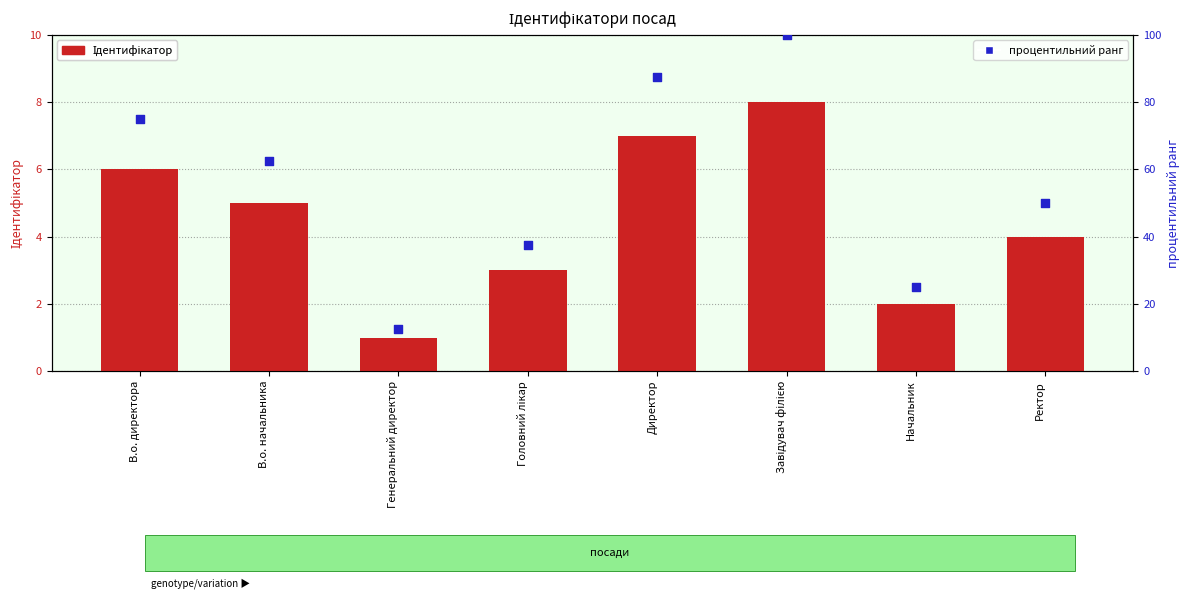

Which series has the largest Y range (max minus min)?

процентильний ранг